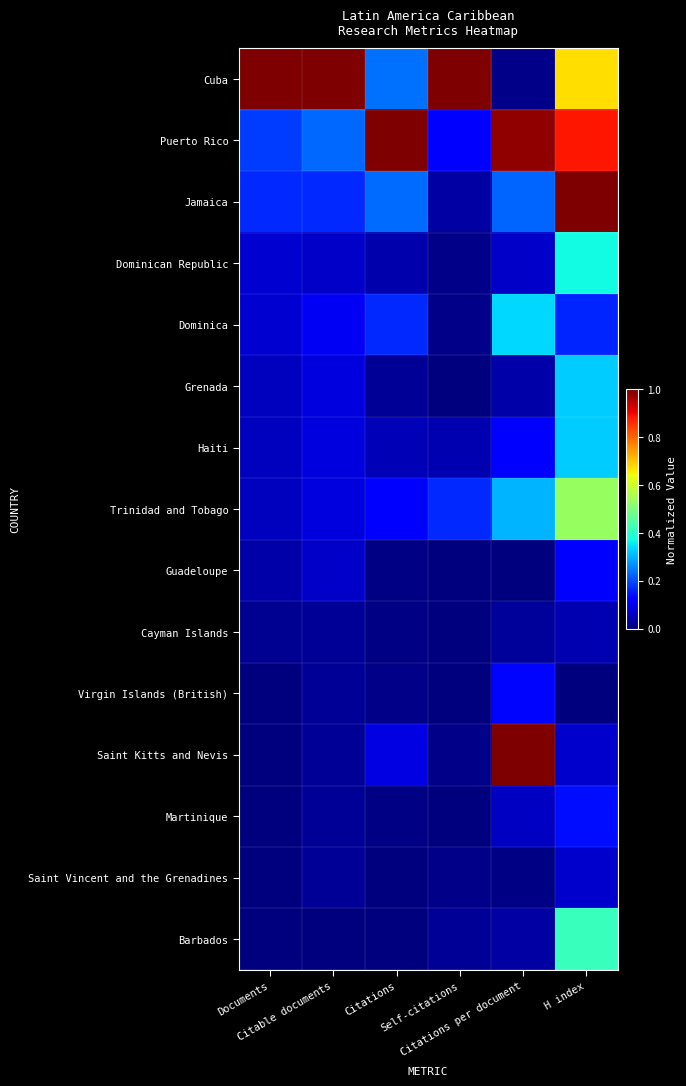

Between Documents and Self-citations, which is larger?

Documents